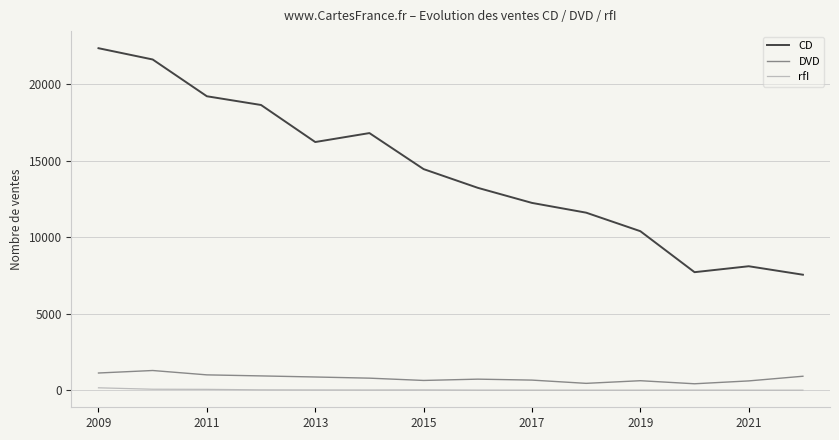

How many series are shown in this chart?

3